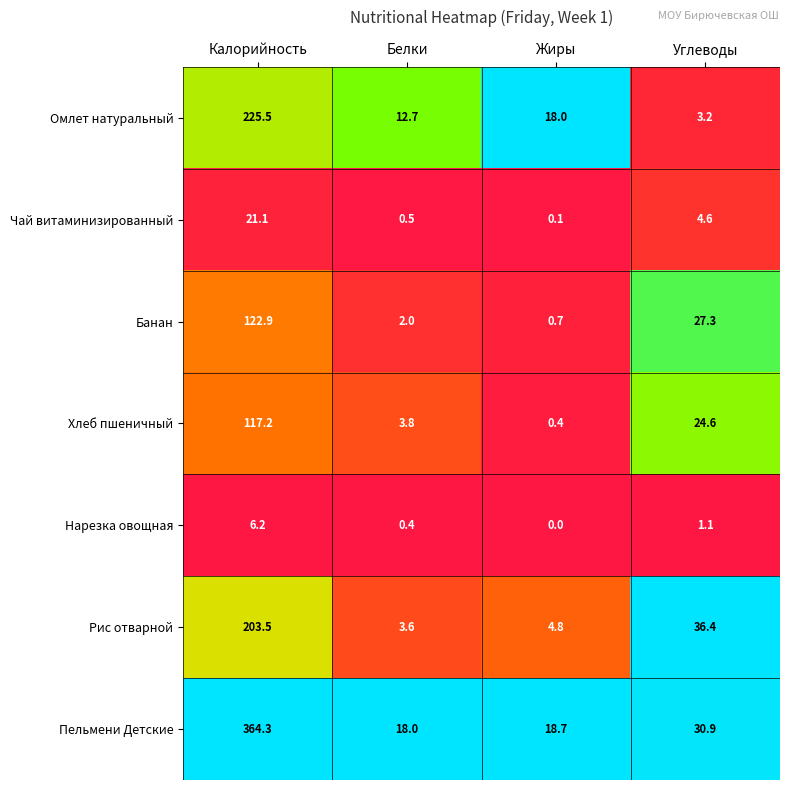

Which series has the largest range (max minus min)?

Пельмени Детские